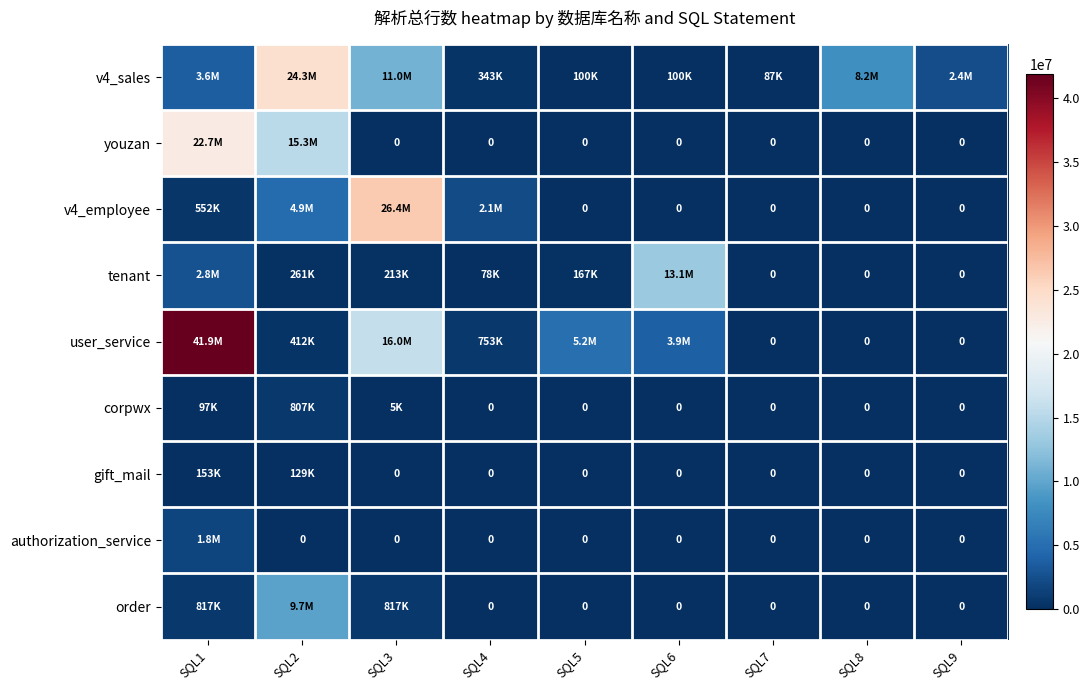

What is the difference between the maximum and minimum values in the v4_employee series?

26415408